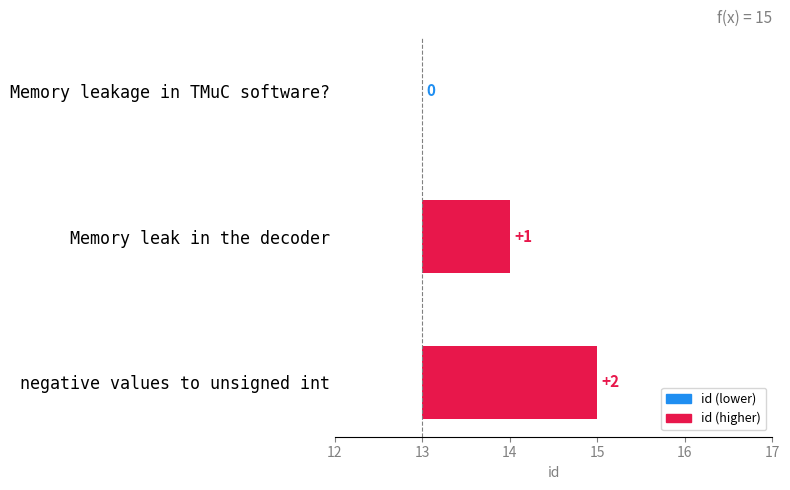

What is the label of the 3rd bar from the right?

Memory leakage in TMuC software?